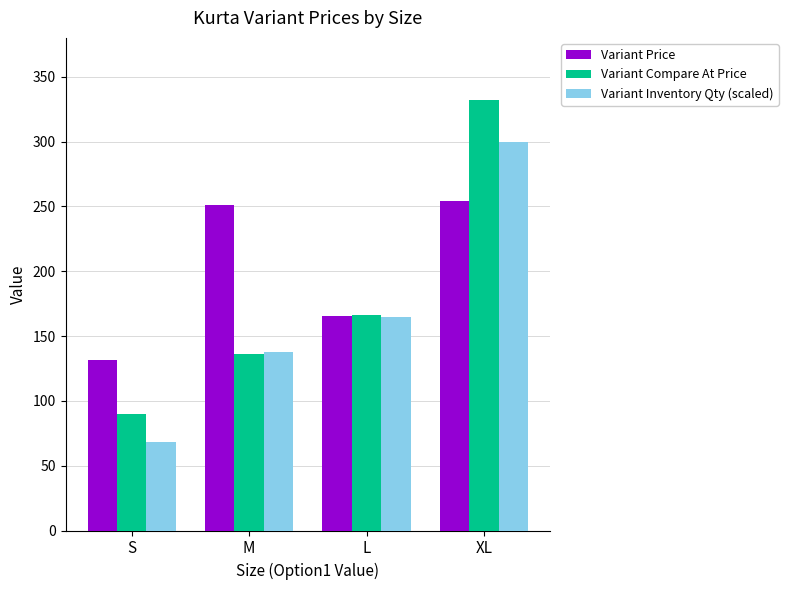

Rank the series by their maximum value, from lowest to highest.

Variant Price, Variant Inventory Qty (scaled), Variant Compare At Price